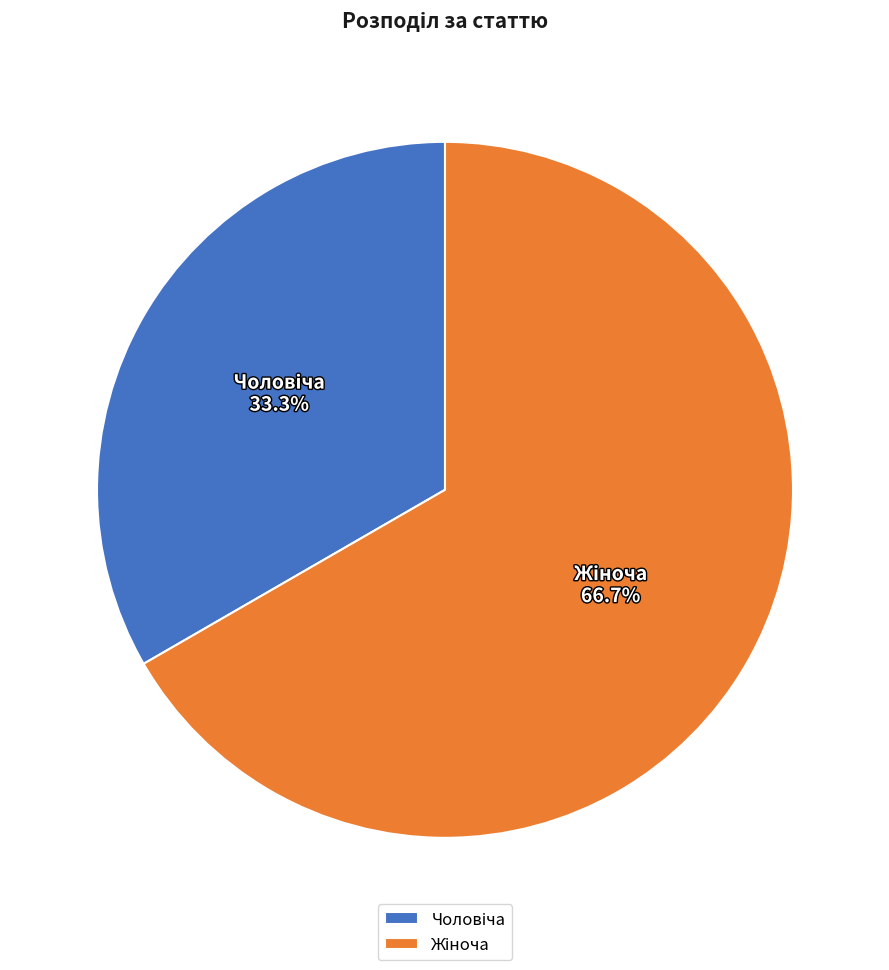

How many slices are in this pie chart?

2